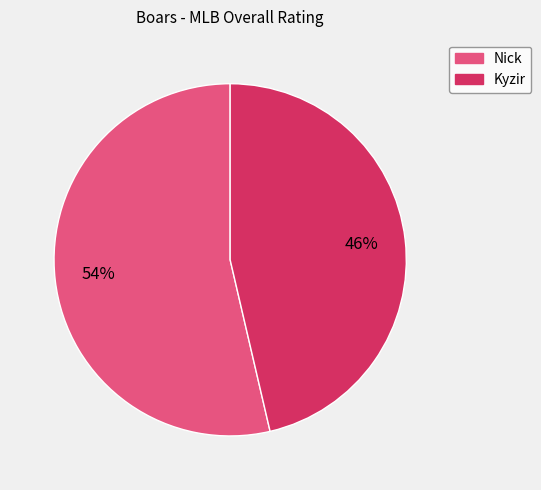

Count the number of slices in the pie.

2